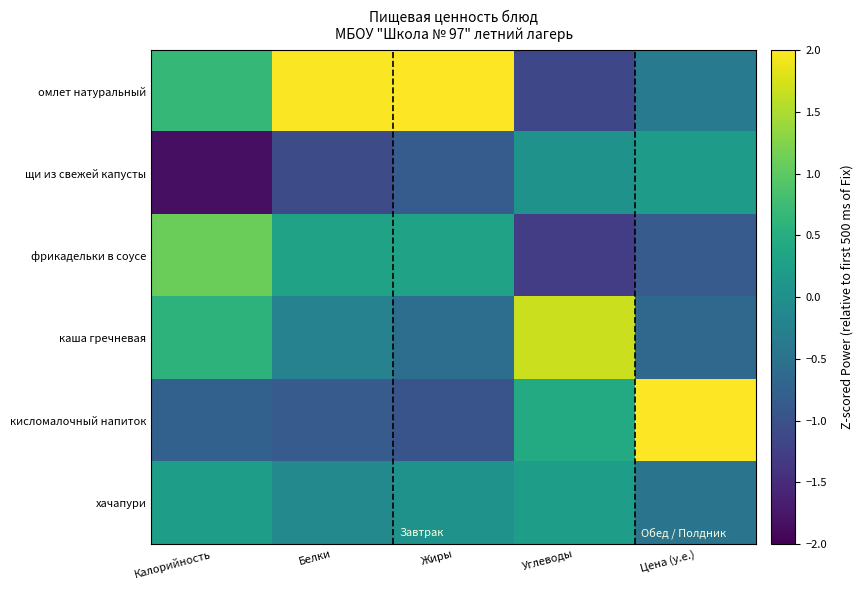

At which category does the chart reach its peak across all series?

Цена (у.е.)